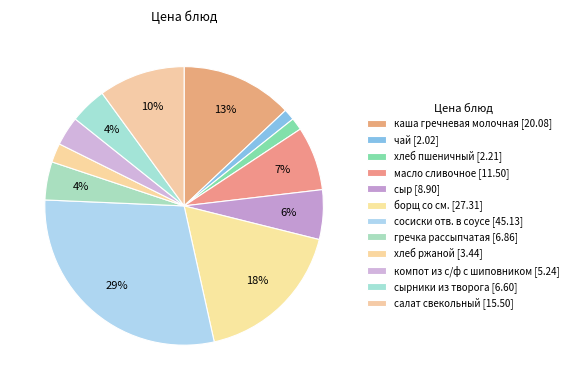

Count the number of slices in the pie.

12